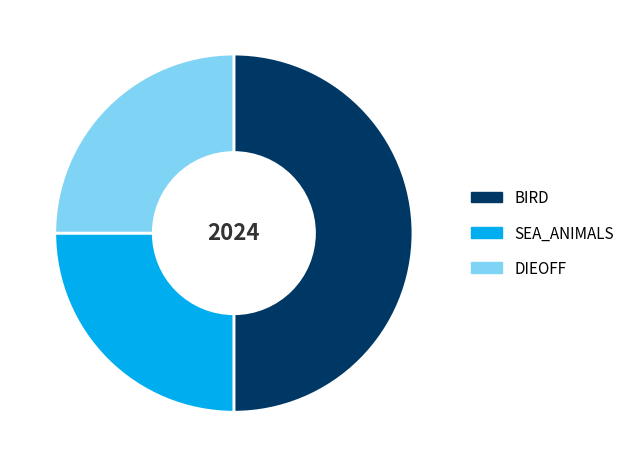

Is SEA_ANIMALS the majority of the pie?

No